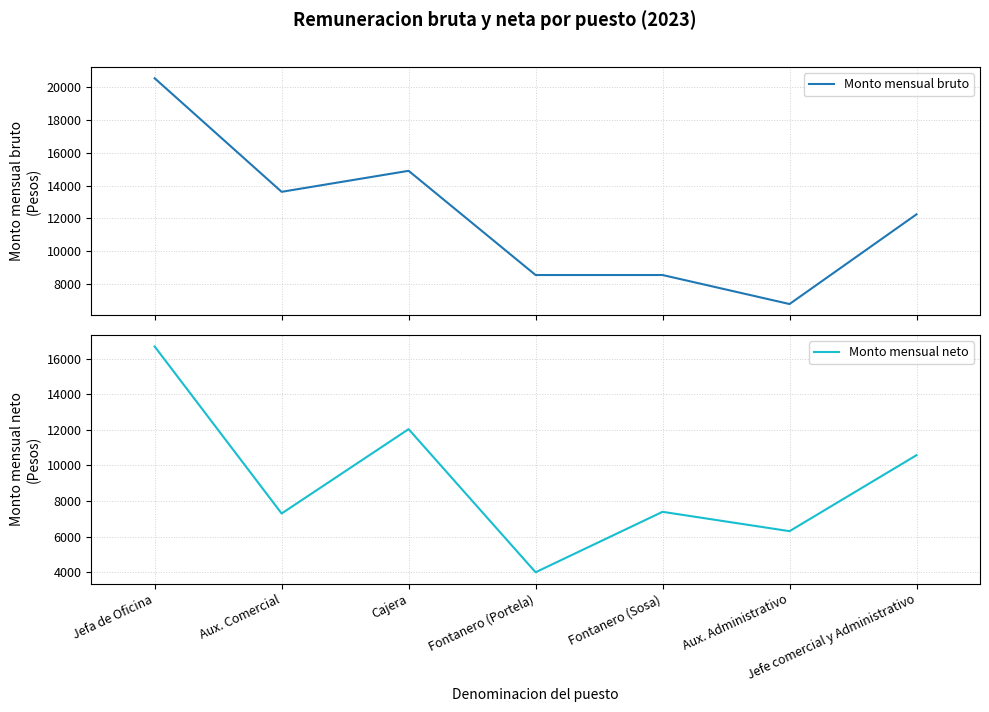

At which category does the chart reach its minimum across all series?

Fontanero (Portela)